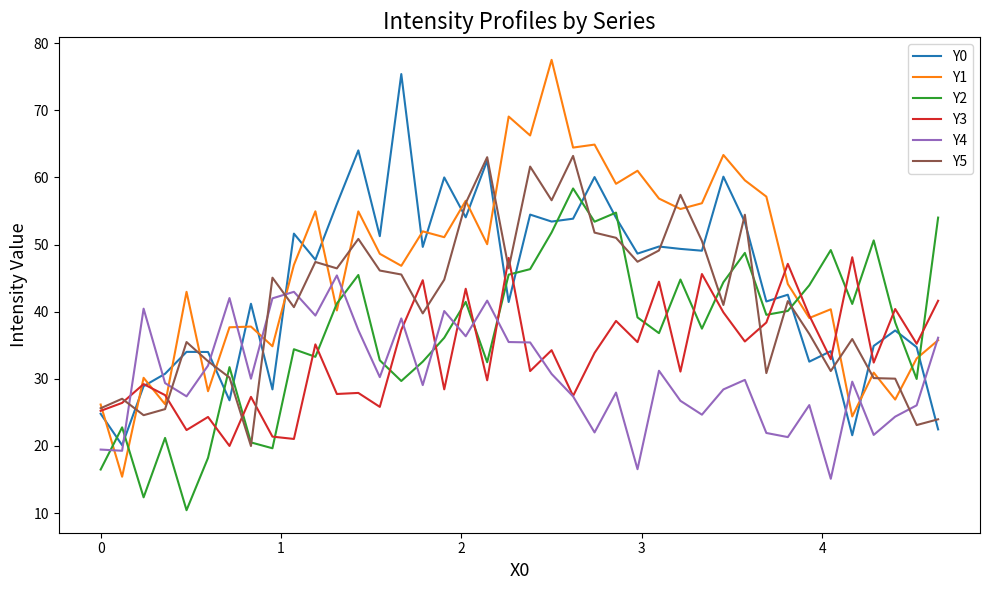

What is the average value of the Y1 series?

46.7